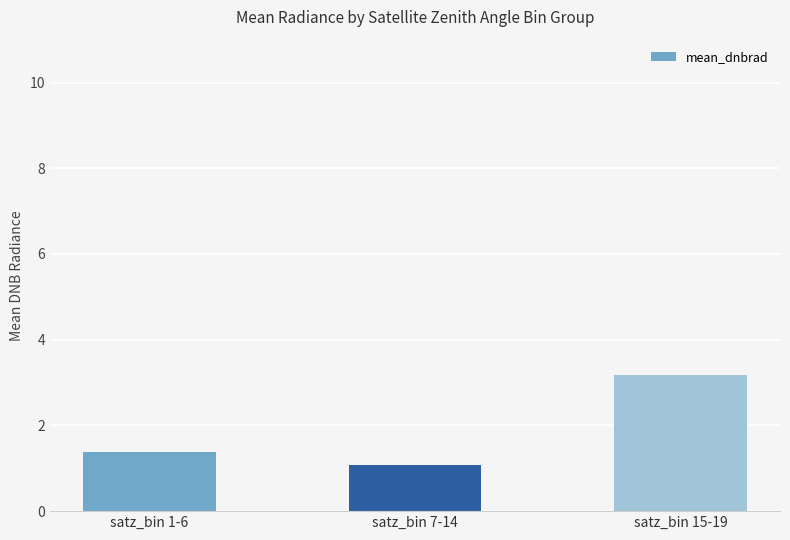

The chart shows a value of 1.8 at satz_bin 1-6. True or false?

False